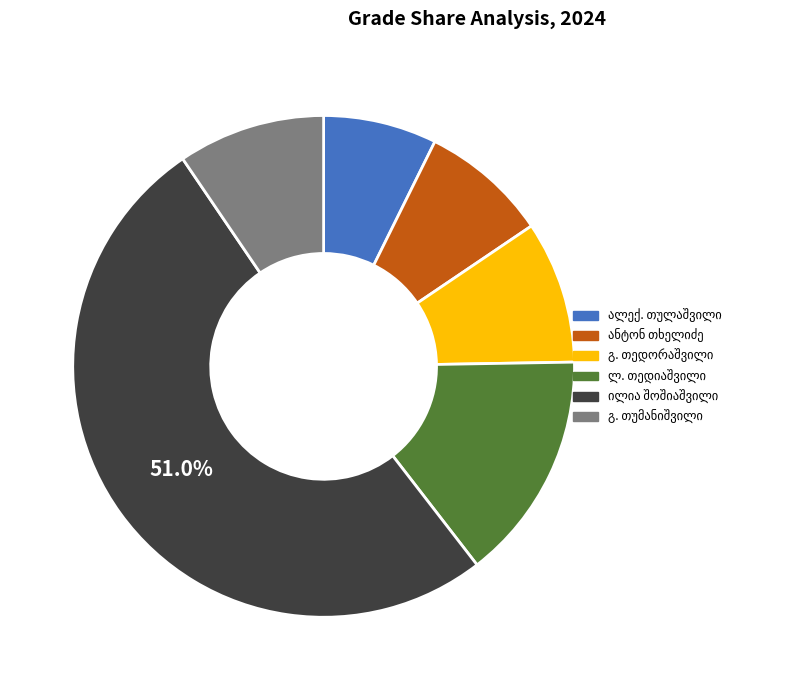

Does any single category account for the majority?

Yes